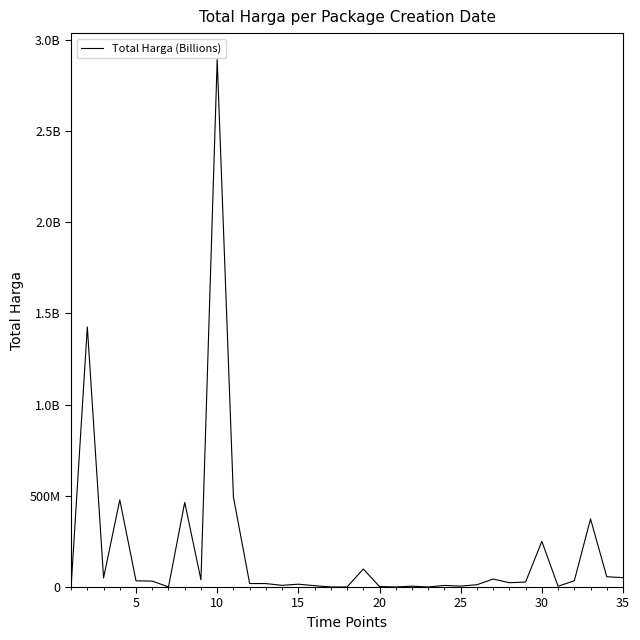

What is the difference between the maximum and minimum values?

2892122000